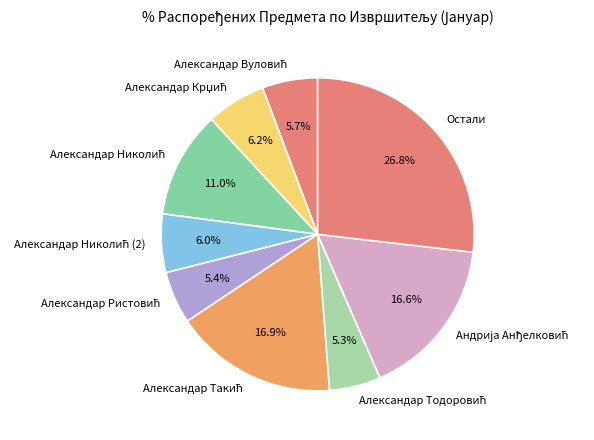

Does any single category account for the majority?

No